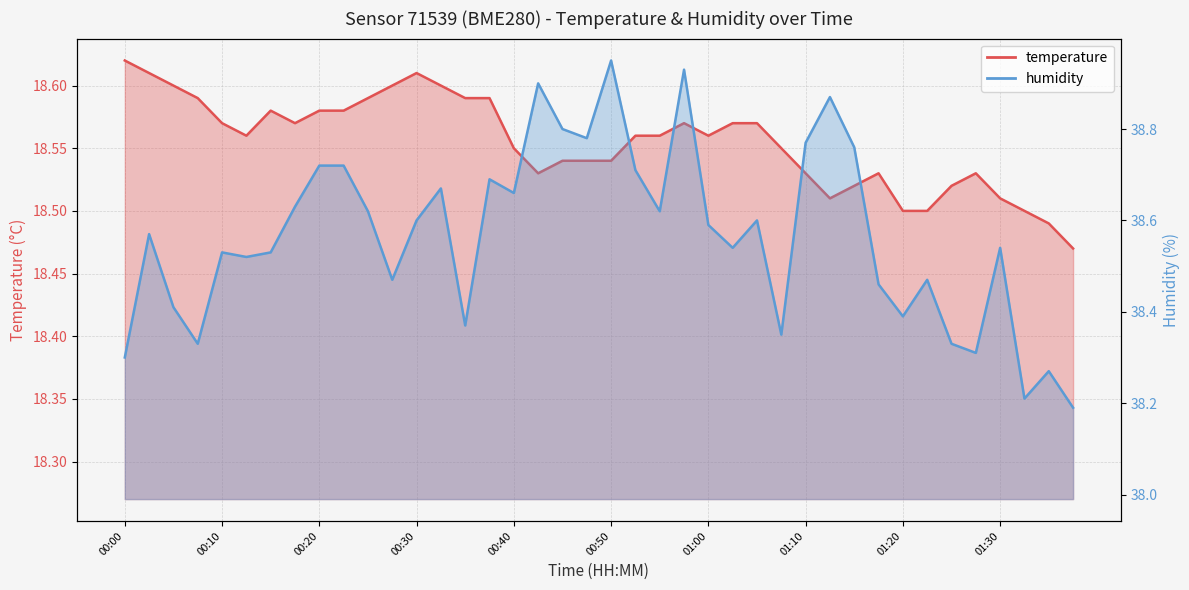

Which series has the largest total across all categories?

humidity